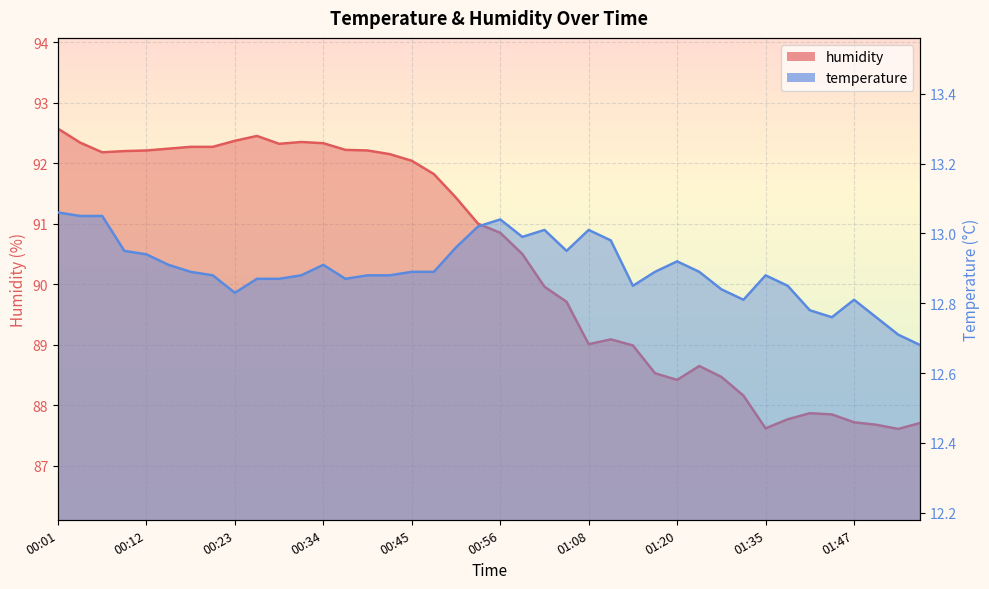

At which category is the sum across all series the highest?

00:01